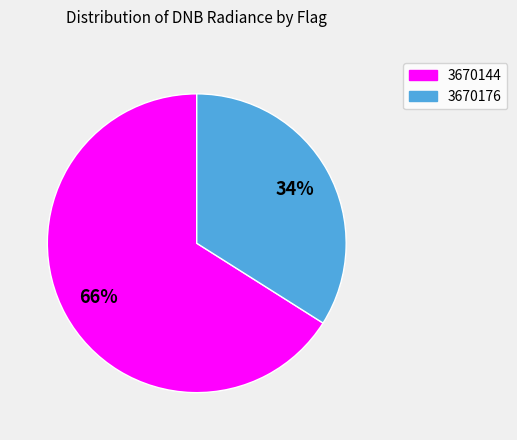

Rank the categories by value from lowest to highest.

3670176, 3670144